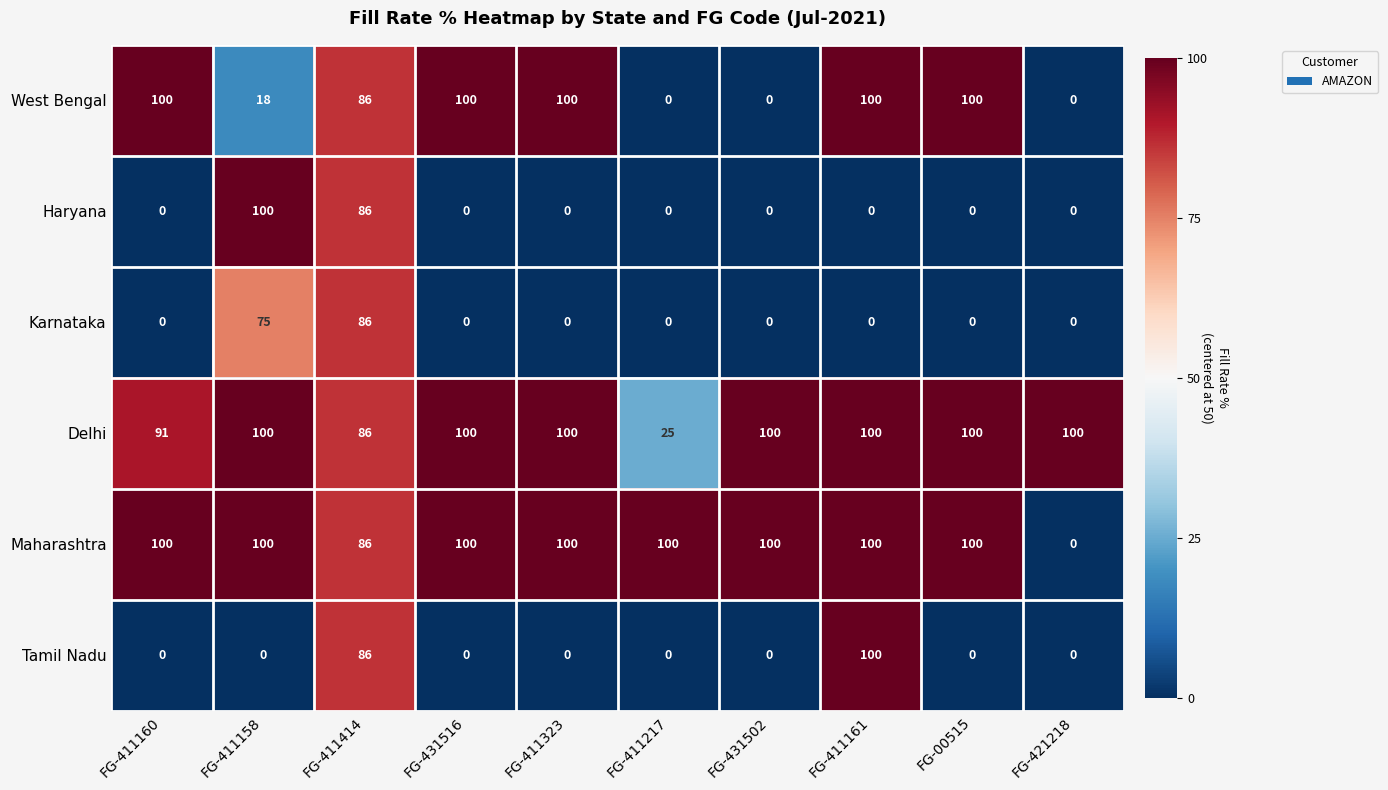

Which series changed the most between FG-431502 and FG-421218?

Maharashtra